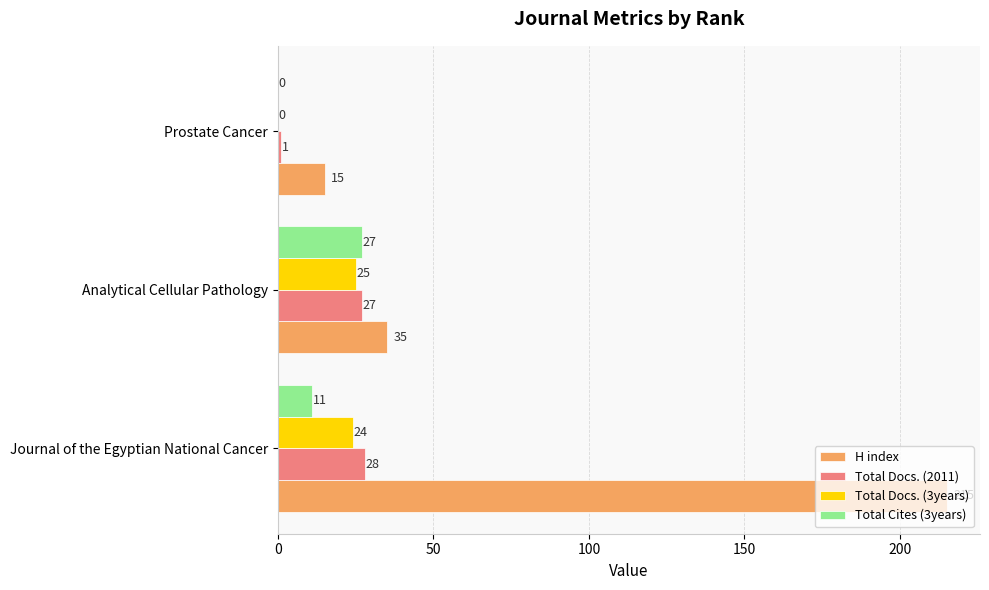

How many categories are shown in the chart?

3